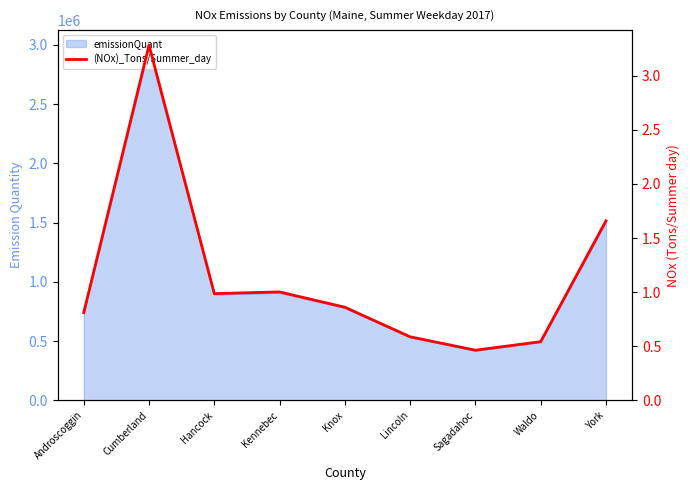

List the labels in order of value, smallest first.

Sagadahoc, Waldo, Lincoln, Androscoggin, Knox, Hancock, Kennebec, York, Cumberland